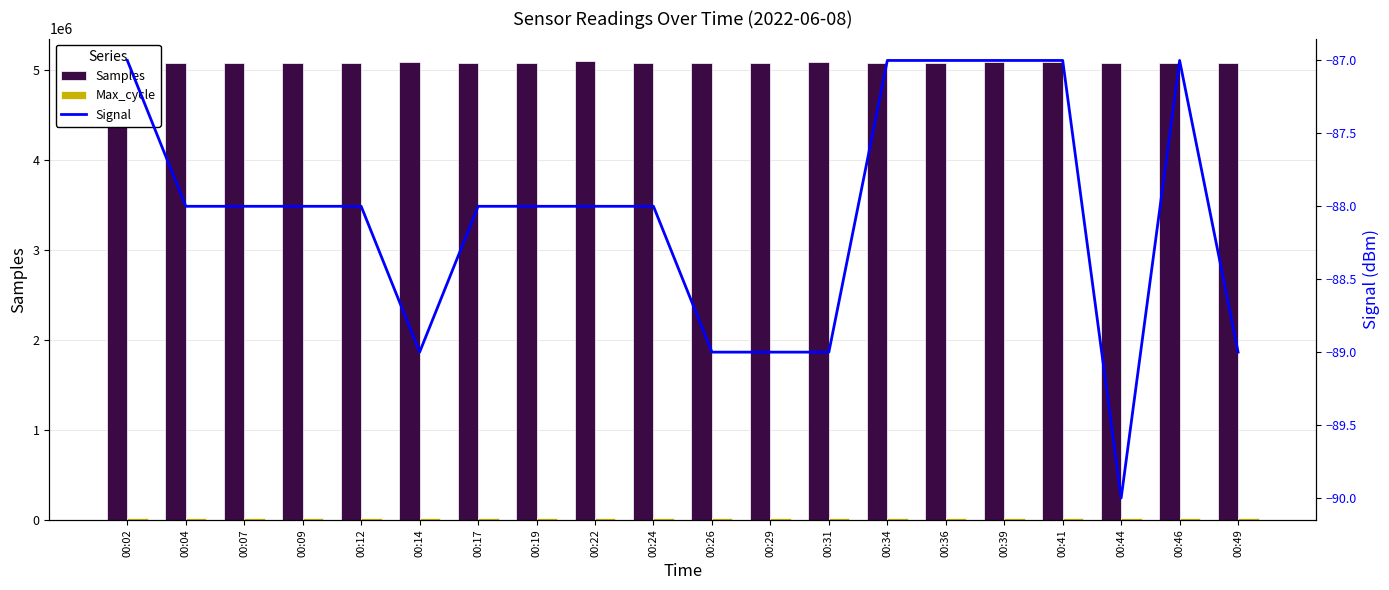

Does the chart contain any negative values?

Yes